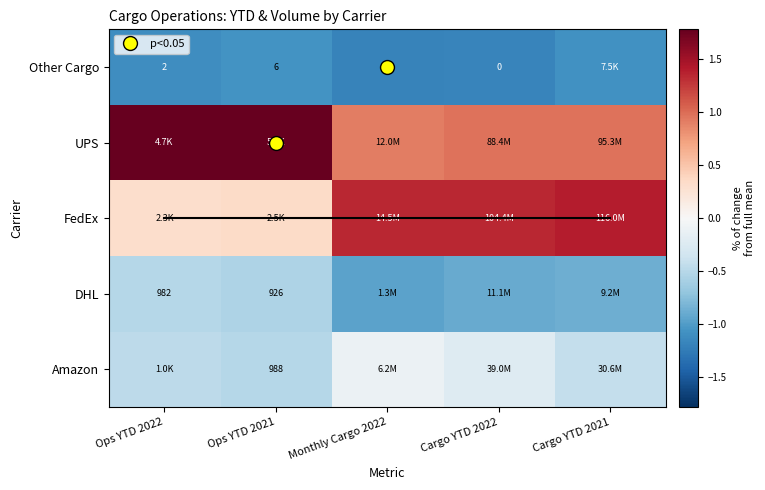

Rank the series by their maximum value, from highest to lowest.

UPS, FedEx, Amazon, DHL, Other Cargo